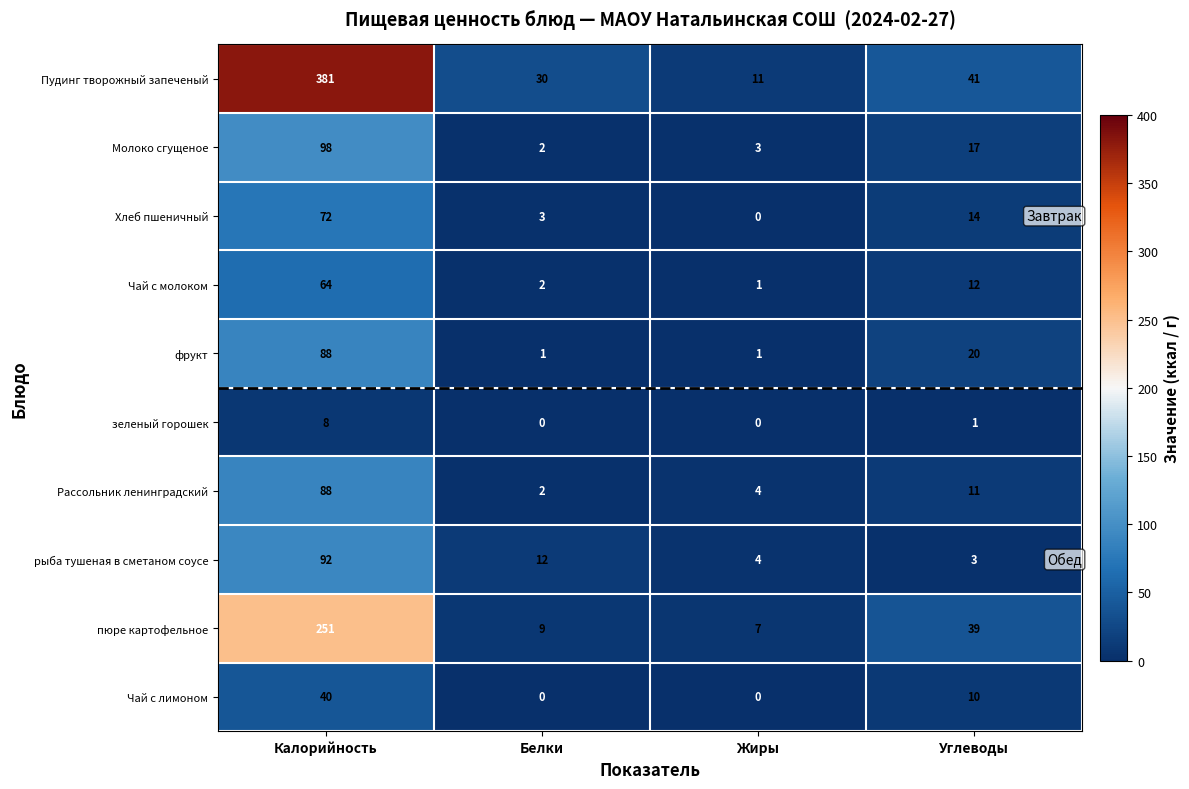

Between Калорийность and Белки, which series saw the biggest shift?

Пудинг творожный запеченый